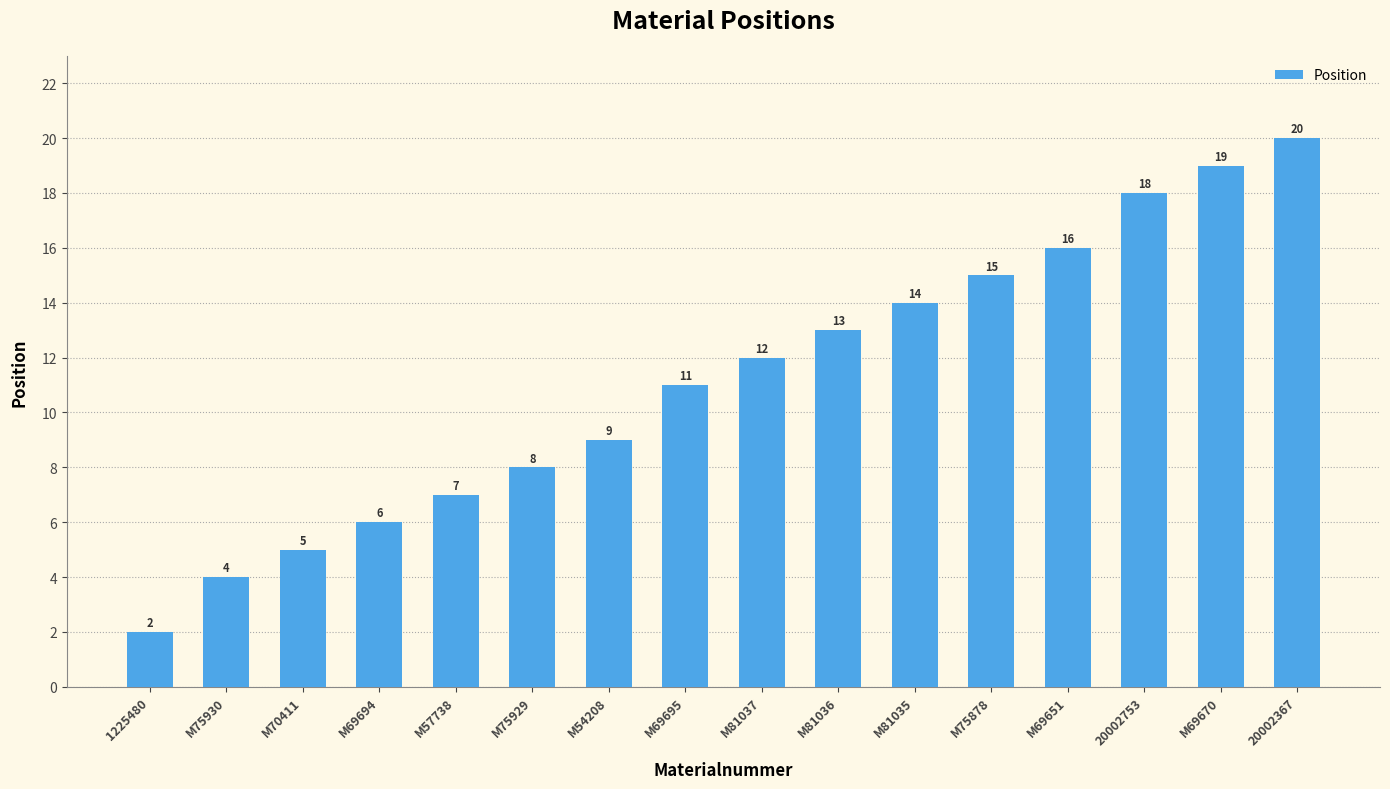

Where is the data nearest to the value 11?

M69695